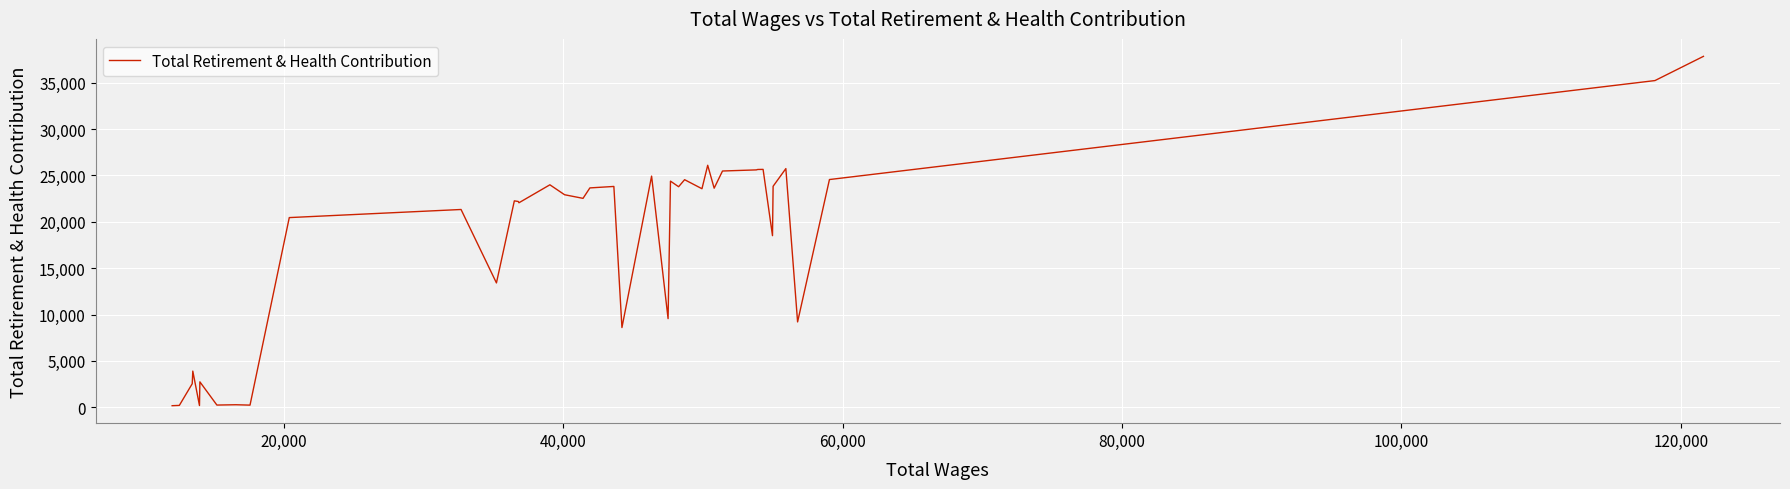

What is the maximum value shown in the chart?

37845